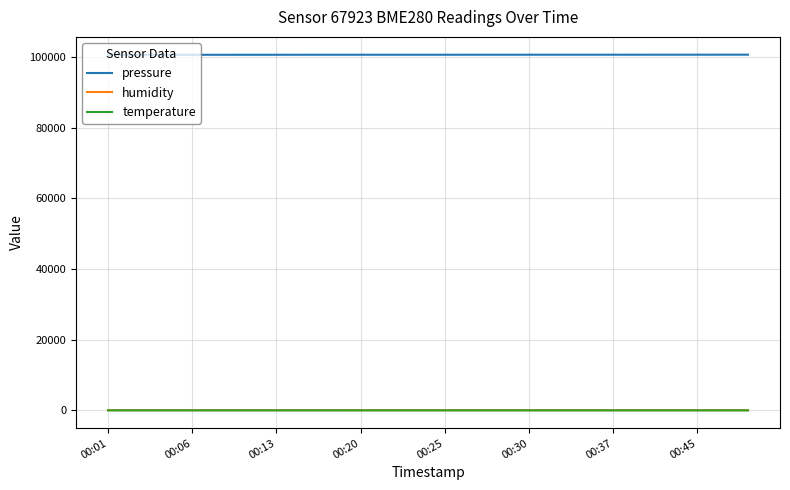

True or false: temperature and humidity intersect in this chart.

False